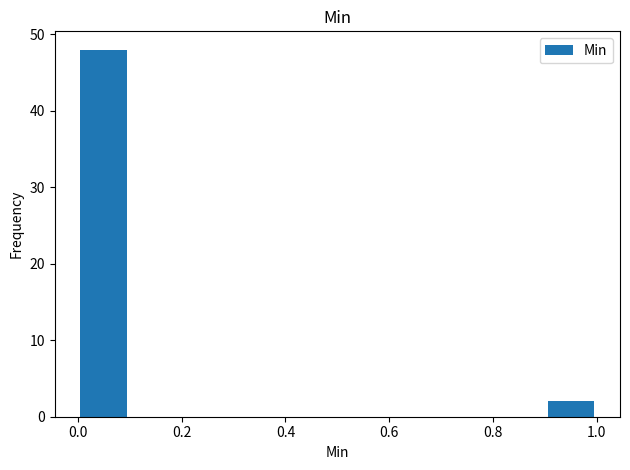

Reading left to right, list every bar in this chart as the range it spans on the x-axis followed by its height. The values are not printed on the chart, so give them approximately, as read against the axis.

0.0 to 0.1: 48
0.1 to 0.2: 0
0.2 to 0.3: 0
0.3 to 0.4: 0
0.4 to 0.5: 0
0.5 to 0.6: 0
0.6 to 0.7: 0
0.7 to 0.8: 0
0.8 to 0.9: 0
0.9 to 1.0: 2